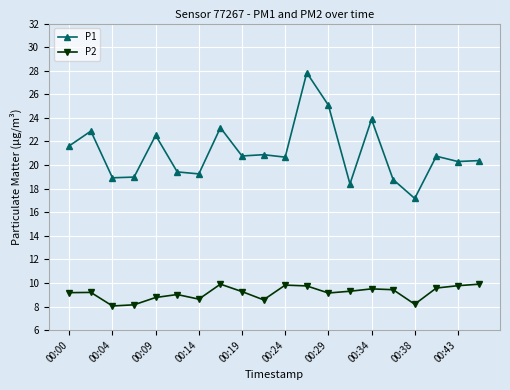

What are all the series names shown in the legend?

P1, P2